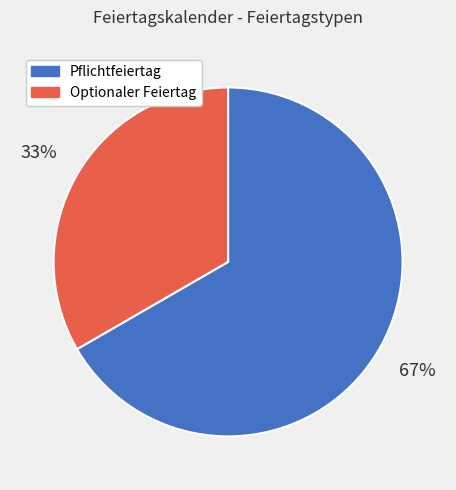

To the nearest percent, what is the average slice percentage?

50%